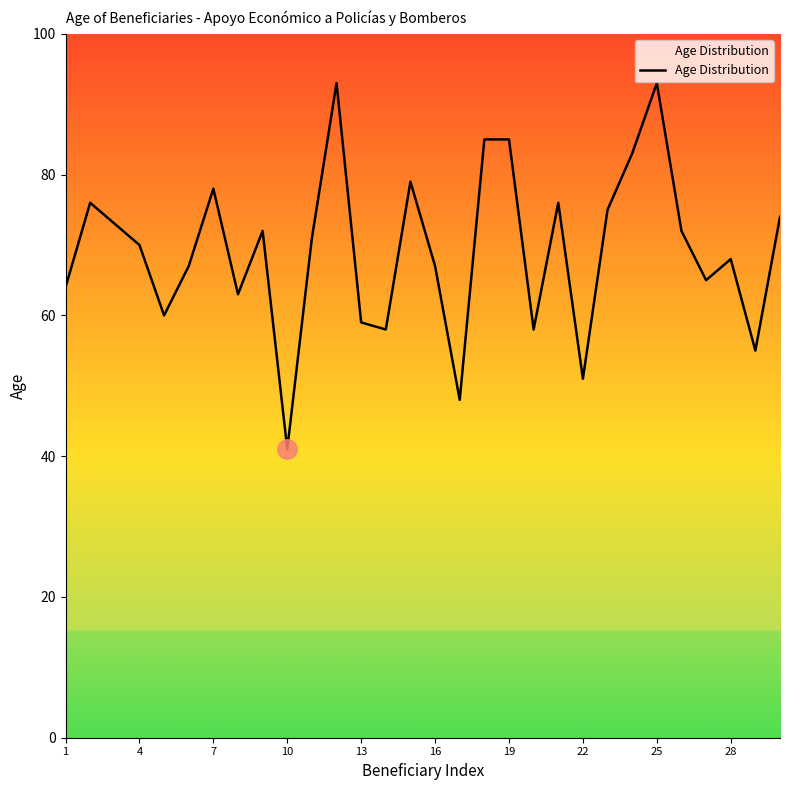

What is the minimum value shown in the chart?

41